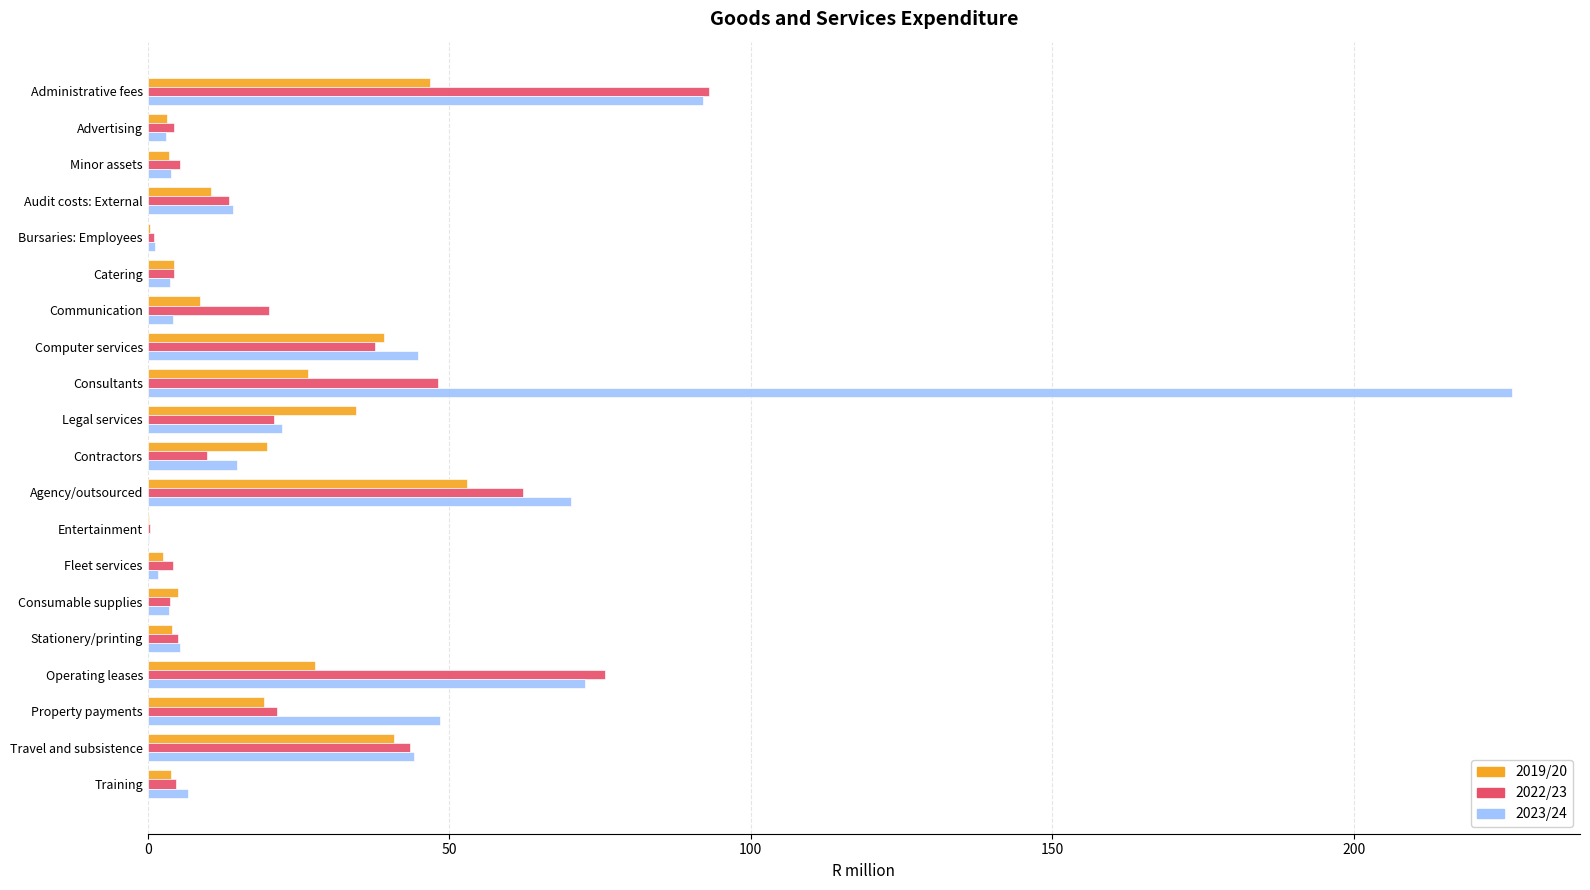

Between Legal services and Agency/outsourced, which series saw the biggest shift?

2023/24